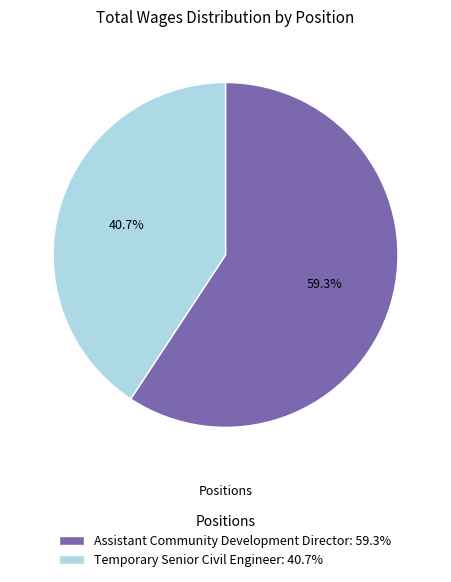

What percentage is the Temporary Senior Civil Engineer slice, to the nearest percent?

41%